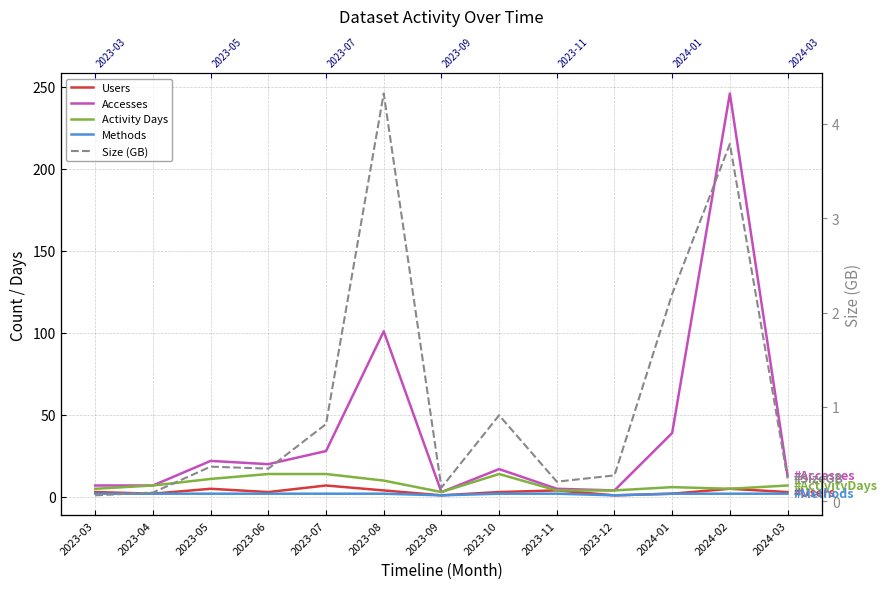

What are all the series names shown in the legend?

Users, Accesses, Activity Days, Methods, Size (GB)